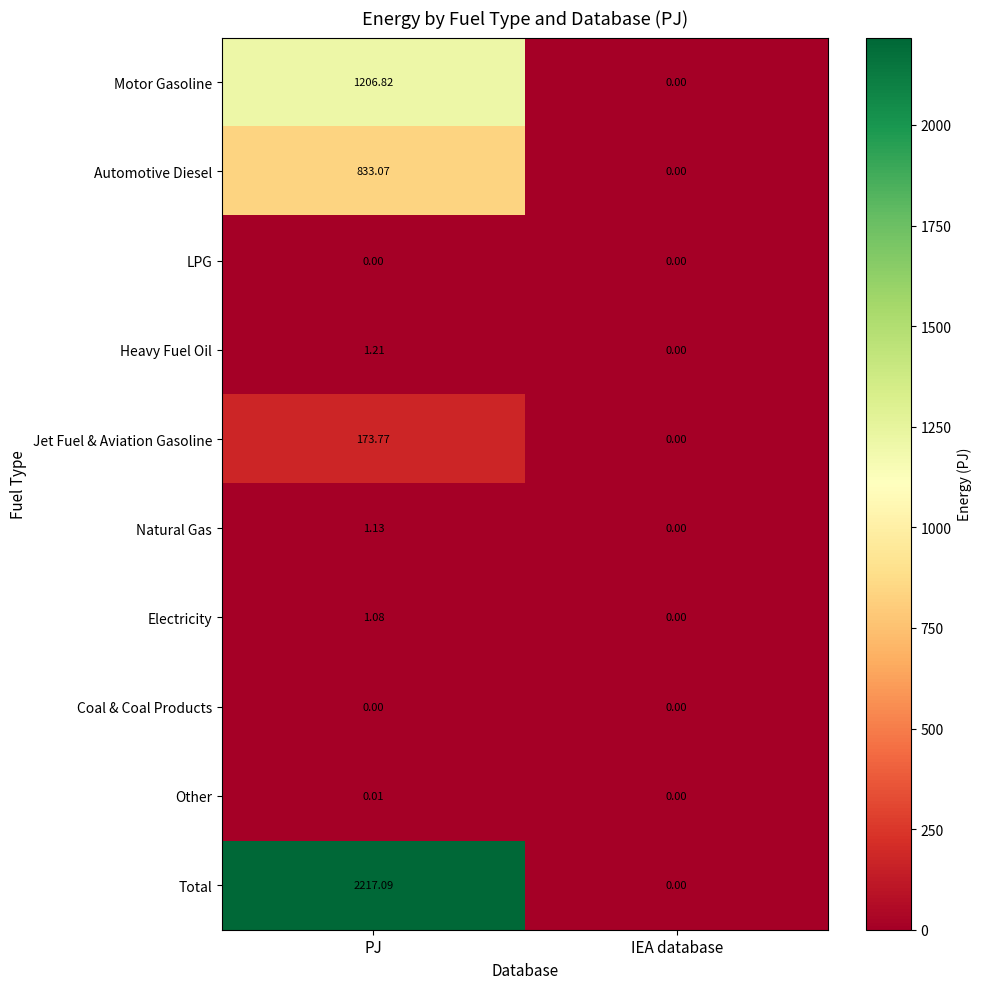

At which label does Natural Gas first exceed 1?

PJ